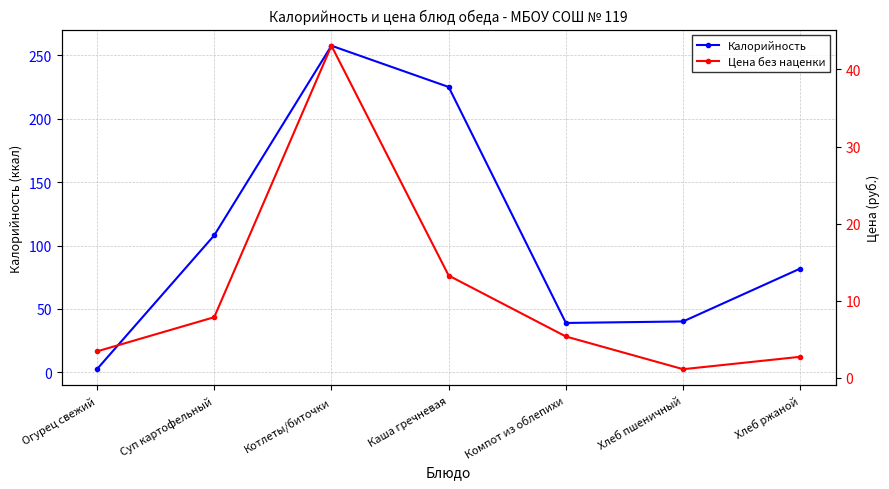

At which category does Цена без наценки reach its first local peak?

Котлеты/биточки